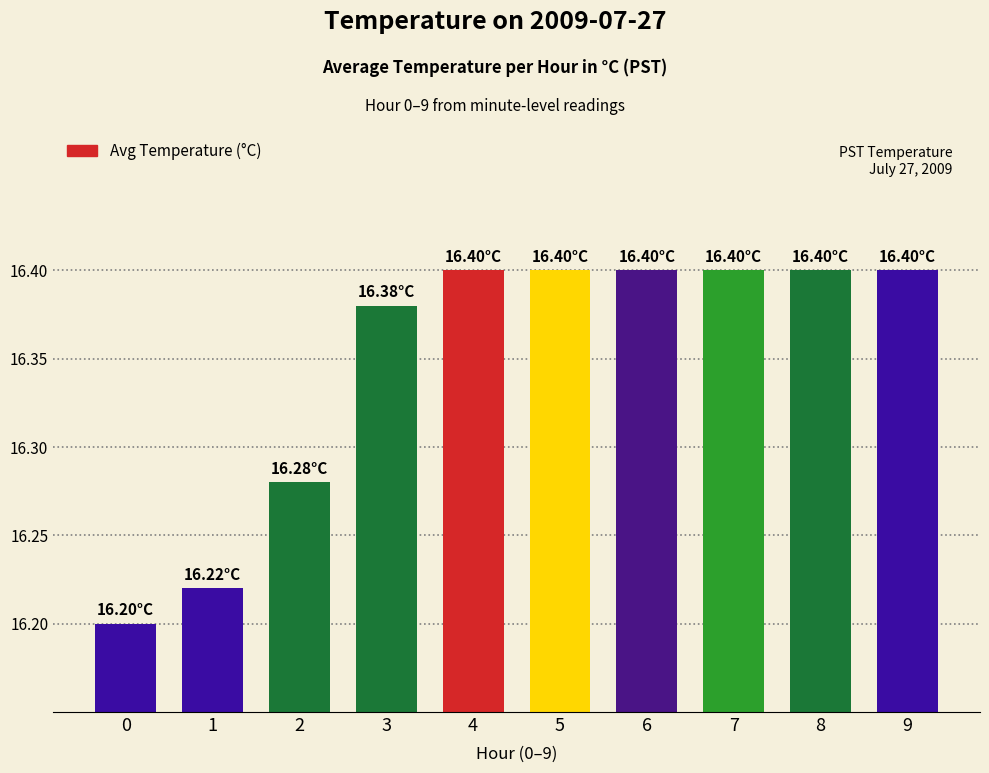

Approximately how many times larger is the value at 6 compared to 9?

1.0